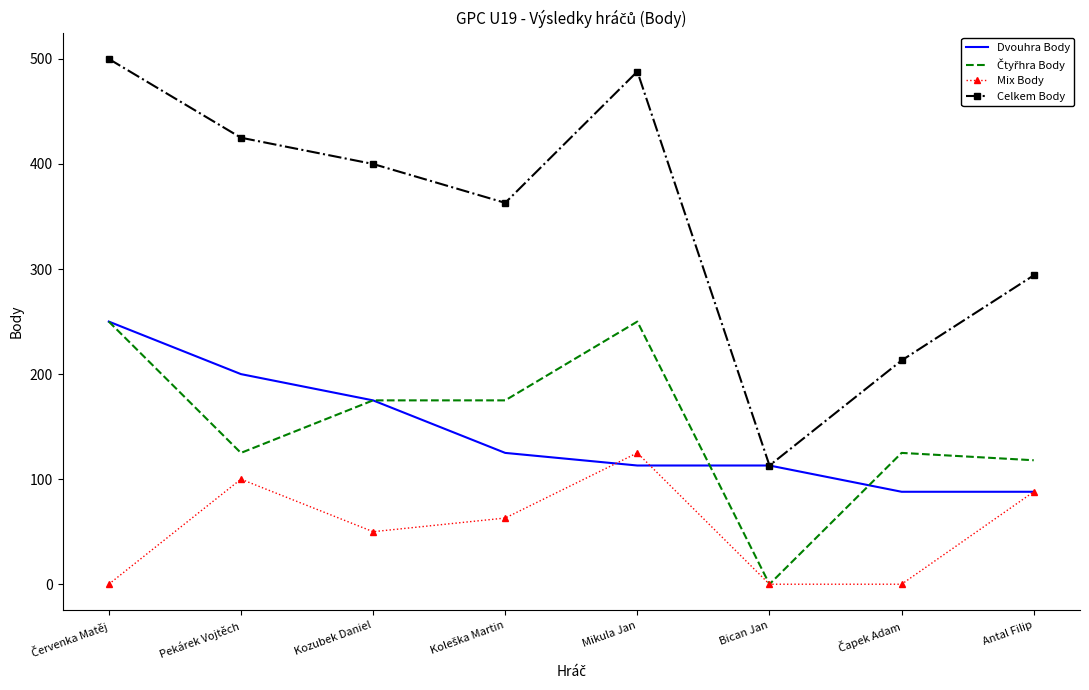

What is the approximate value of Celkem Body at Pekárek Vojtěch?

425